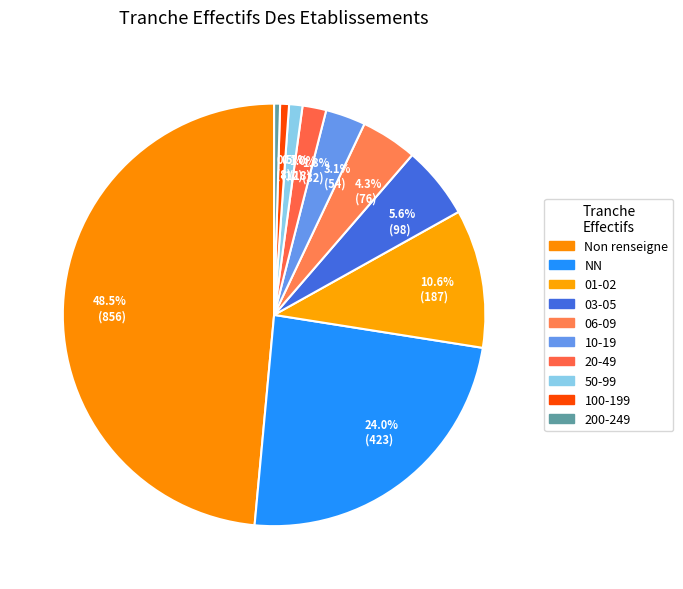

Which has a higher value, 10.6% (187) or 1.0% (18)?

10.6% (187)